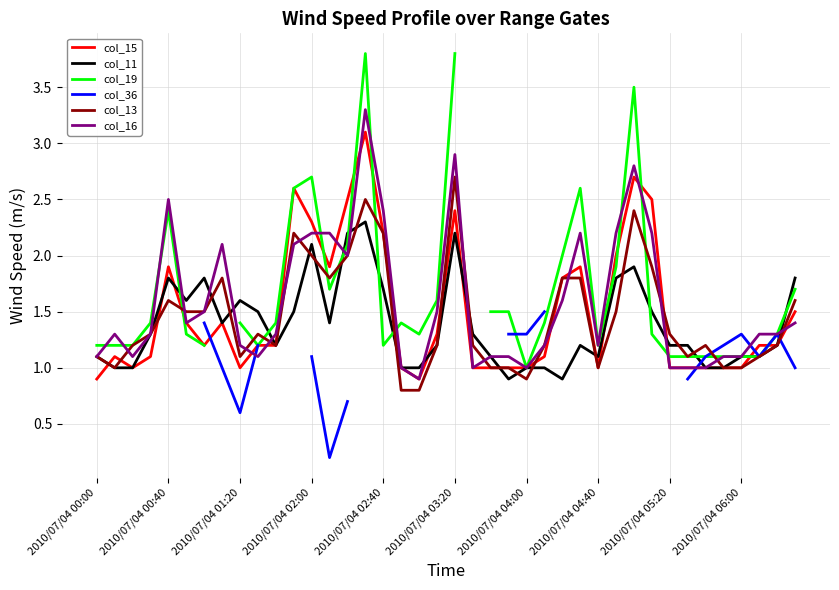

What is the sum of all col_13 values?

58.0